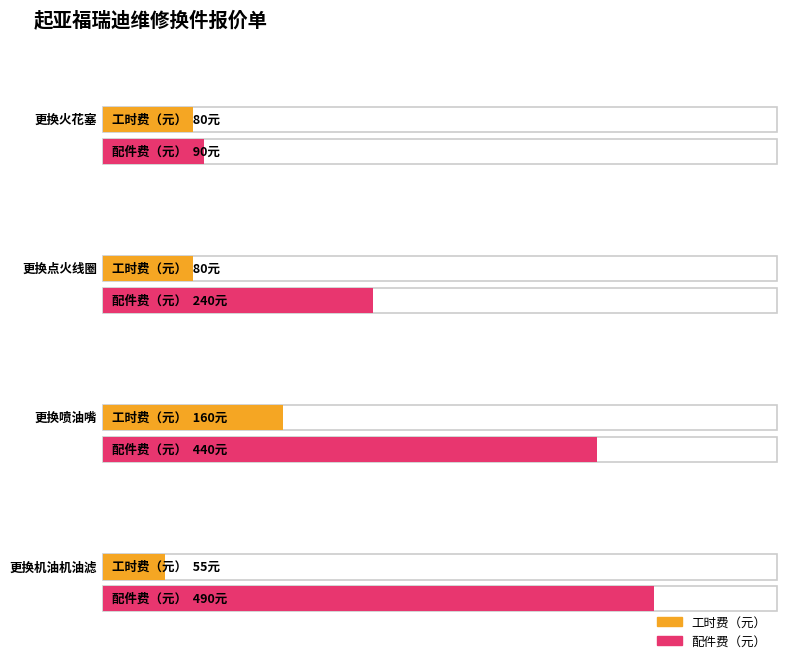

What is the label of the 1st bar from the right?

更换机油机油滤